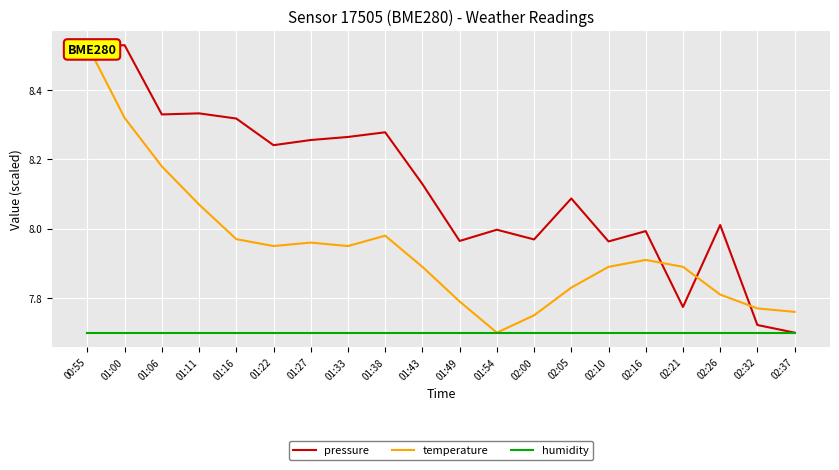

Rank the series by their maximum value, from lowest to highest.

humidity, pressure, temperature